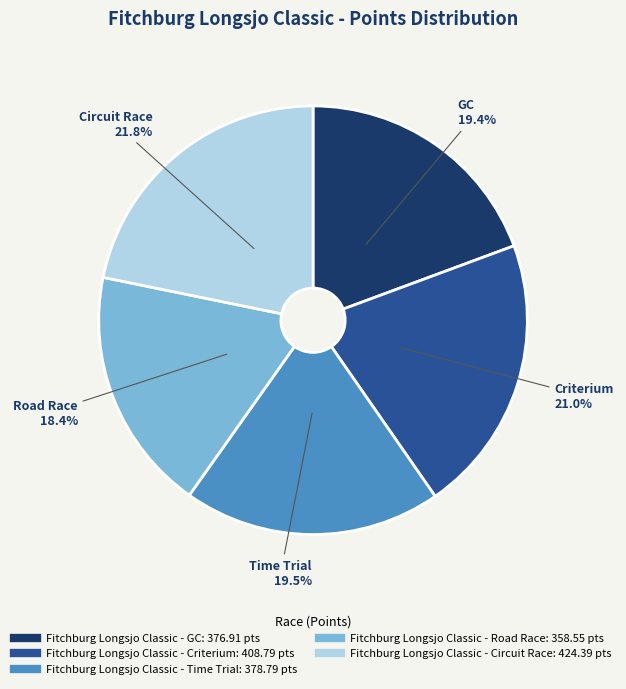

How many slices are in this pie chart?

5